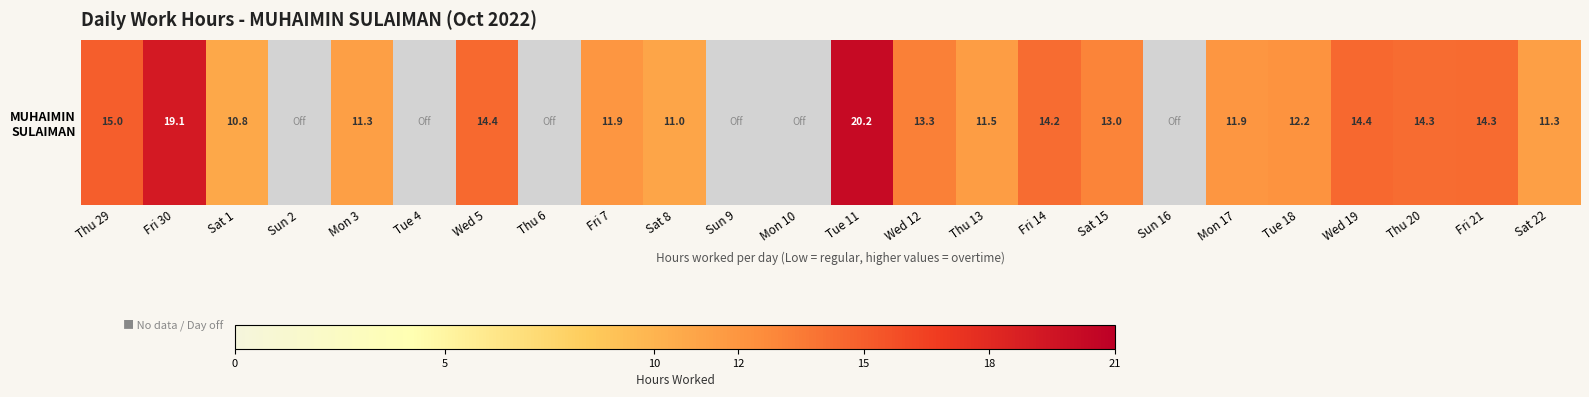

Which category has the highest value across all series?

Tue 11